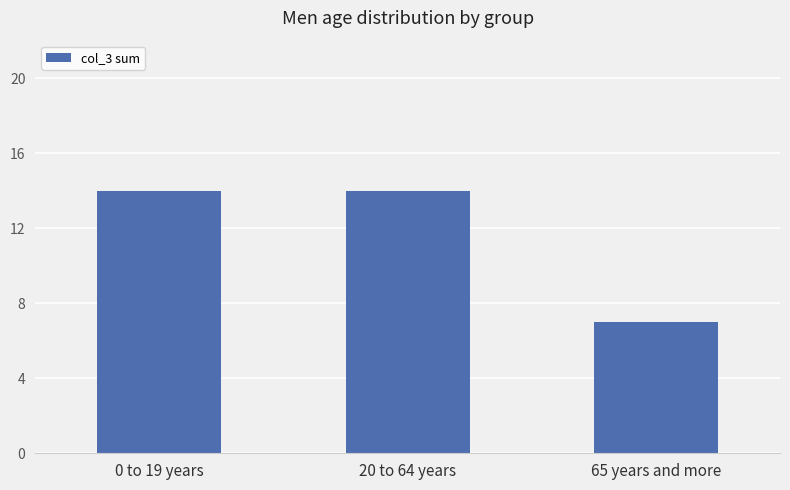

What is the minimum value shown in the chart?

7